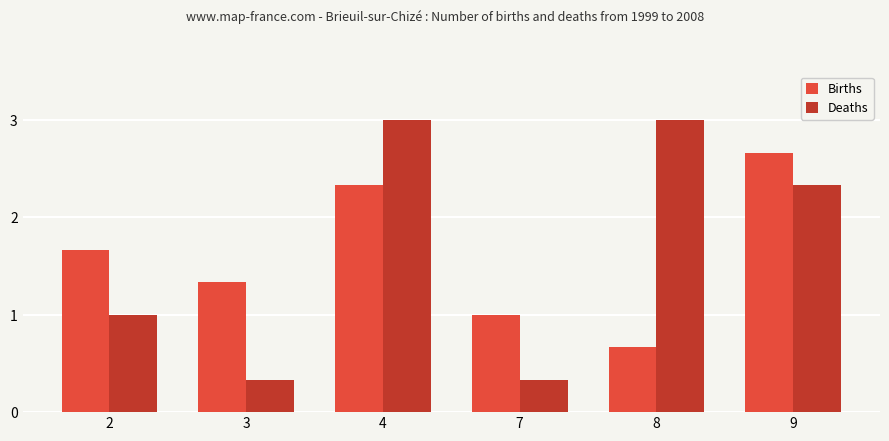

How many bars are there in each group?

2